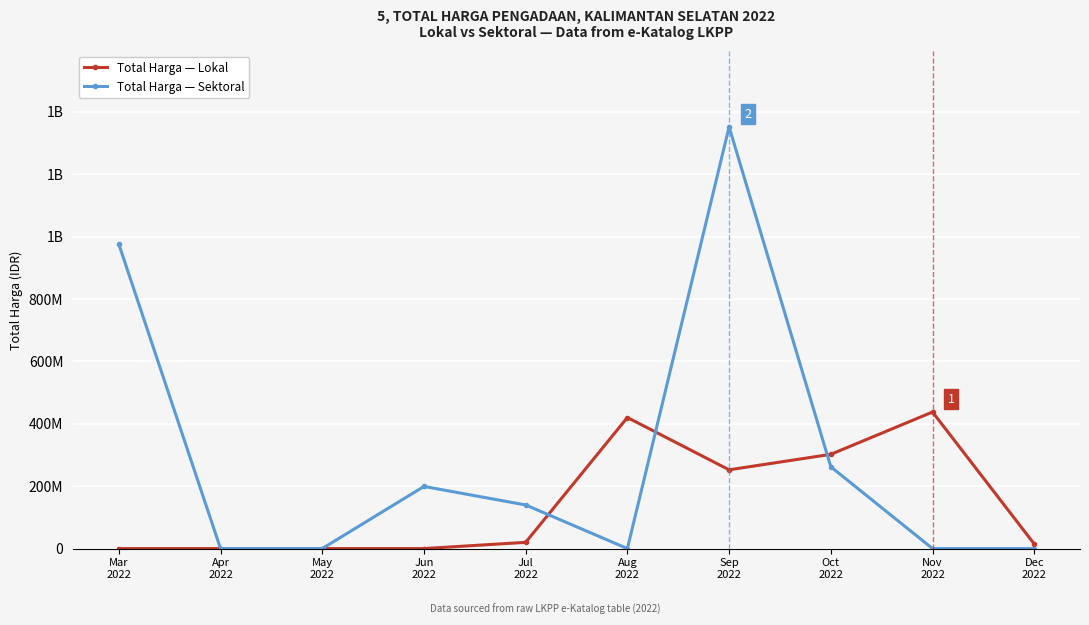

Reading left to right, list all the values displayed in this chart.

Total Harga — Lokal: Mar
2022=0	Apr
2022=0	May
2022=0	Jun
2022=0	Jul
2022=19950000	Aug
2022=420075000	Sep
2022=252477000	Oct
2022=302053000	Nov
2022=437660000	Dec
2022=14750000
Total Harga — Sektoral: Mar
2022=975830025	Apr
2022=0	May
2022=0	Jun
2022=199200000	Jul
2022=139800000	Aug
2022=0	Sep
2022=1351682000	Oct
2022=262118150	Nov
2022=0	Dec
2022=0